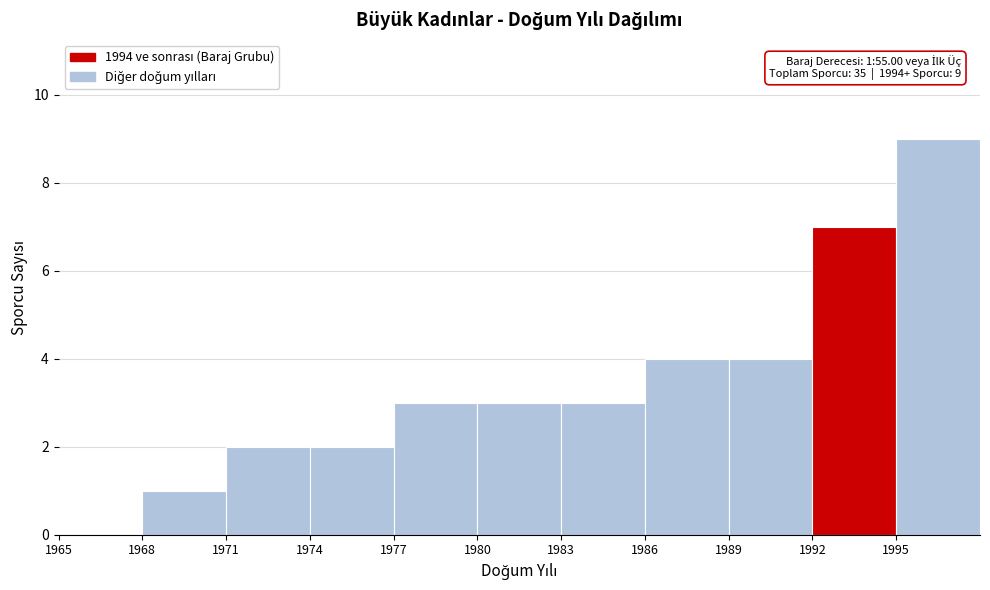

Over which range of the x-axis is the bar tallest?

1995 to 1998